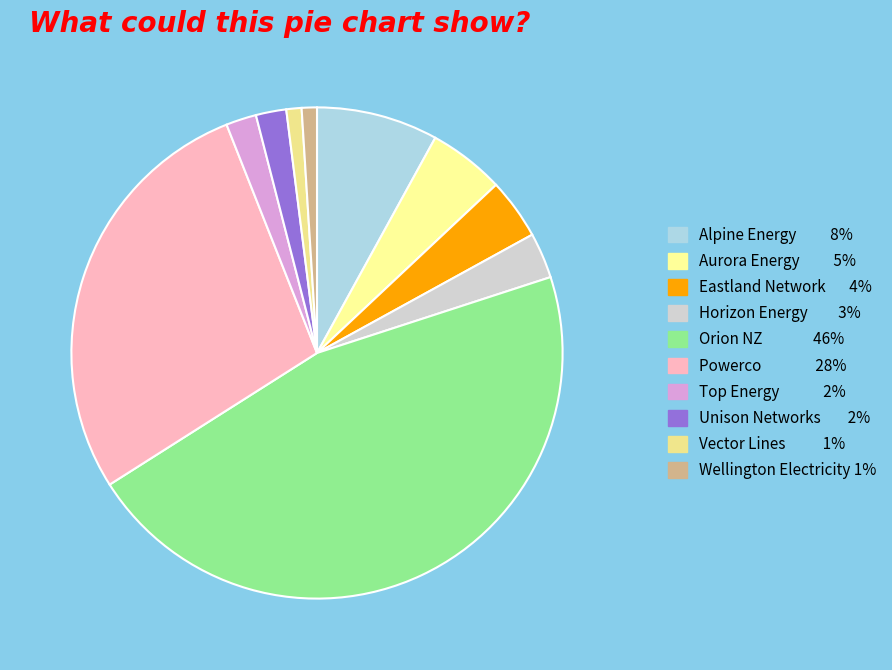

How many segments does this pie chart have?

10